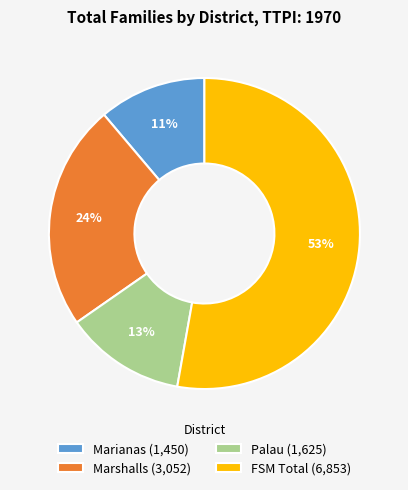

What is the majority slice?

FSM Total